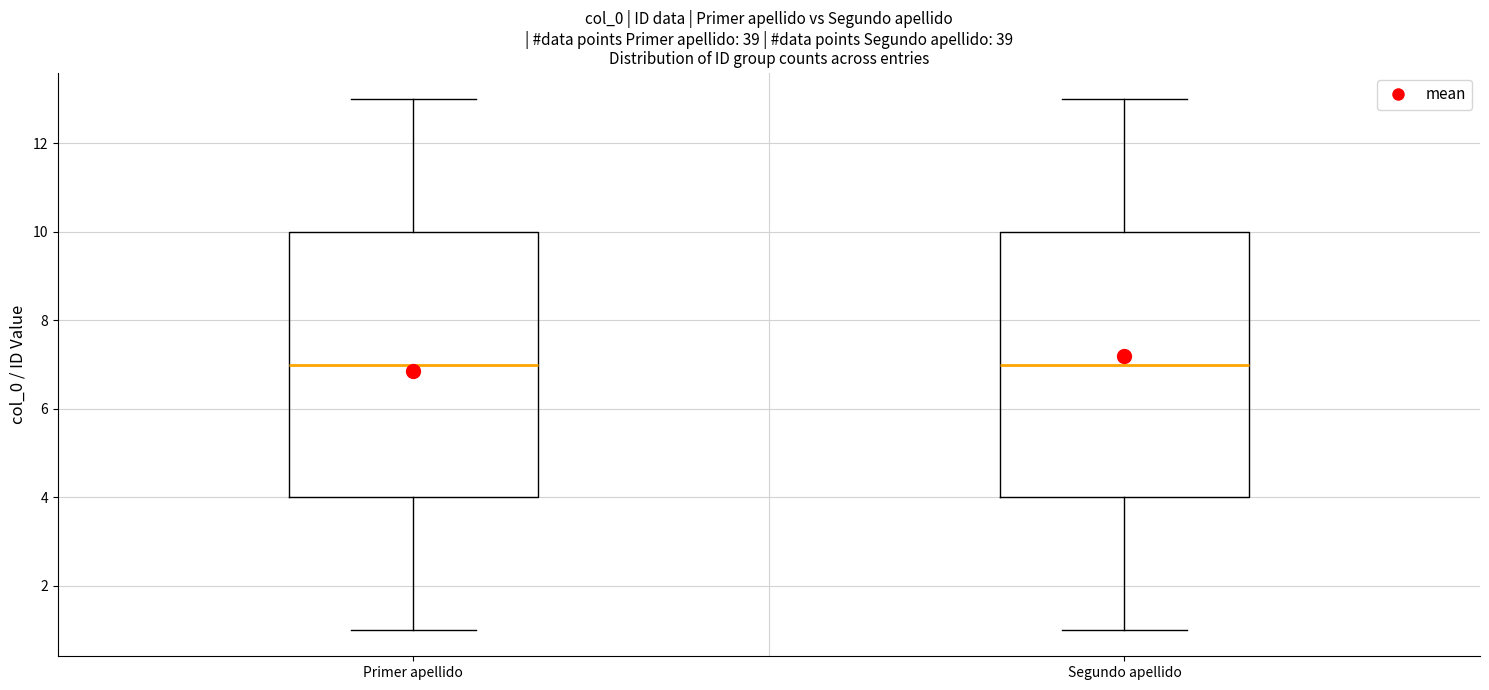

Where does the upper whisker of the box for Primer apellido end on the y-axis? The values are not printed on the chart, so give them approximately, as read against the axis.

13